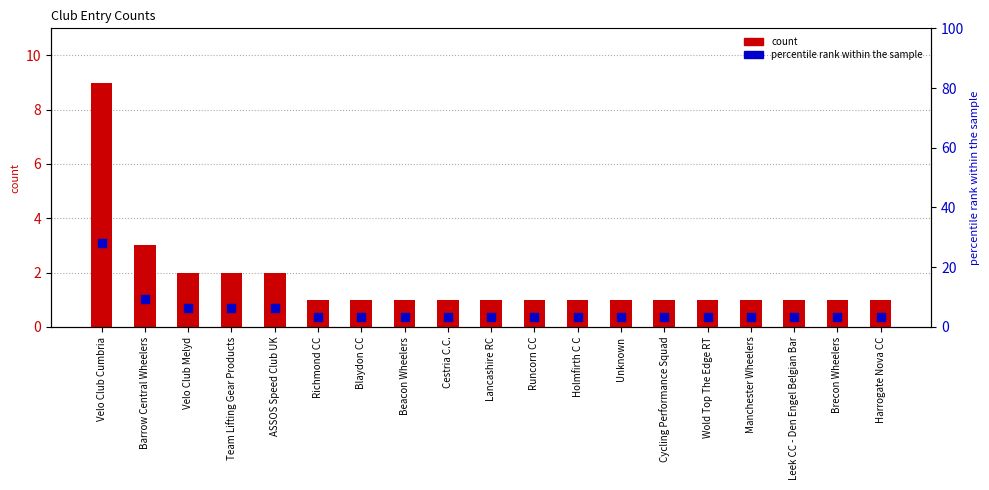

Which series has the largest total across all categories?

percentile rank within the sample